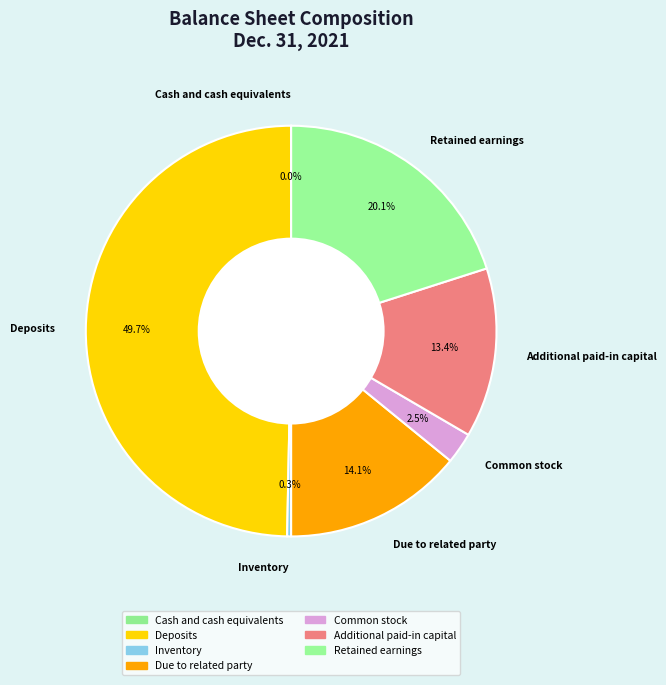

Approximately how many times larger is the value at Additional paid-in capital compared to Deposits?

0.3